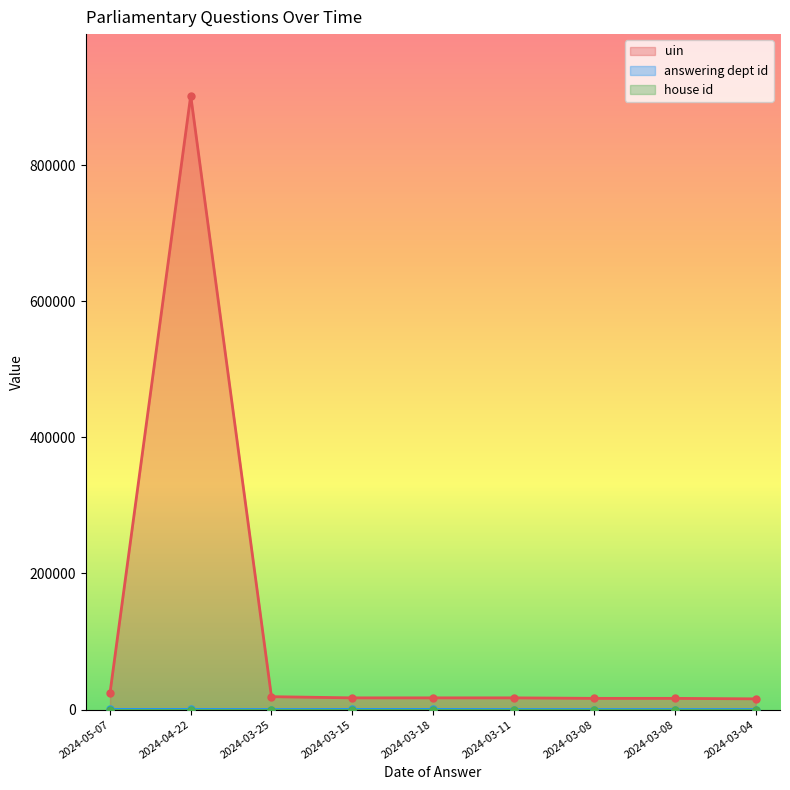

Which series has the largest range (max minus min)?

uin